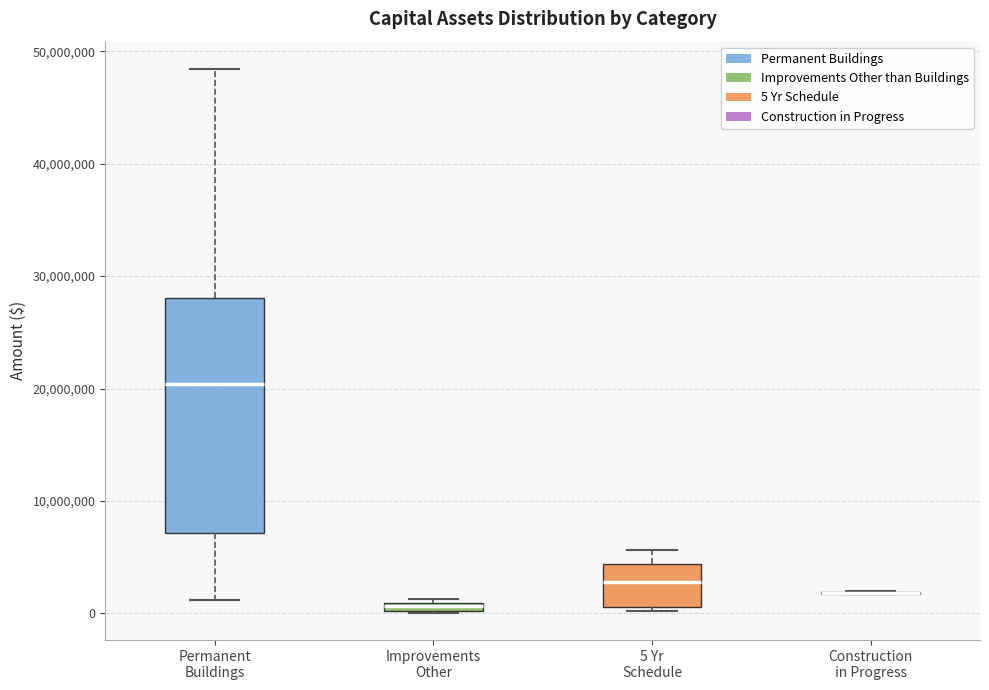

Comparing the boxes themselves (not the whiskers), which one is the tallest?

Permanent Buildings